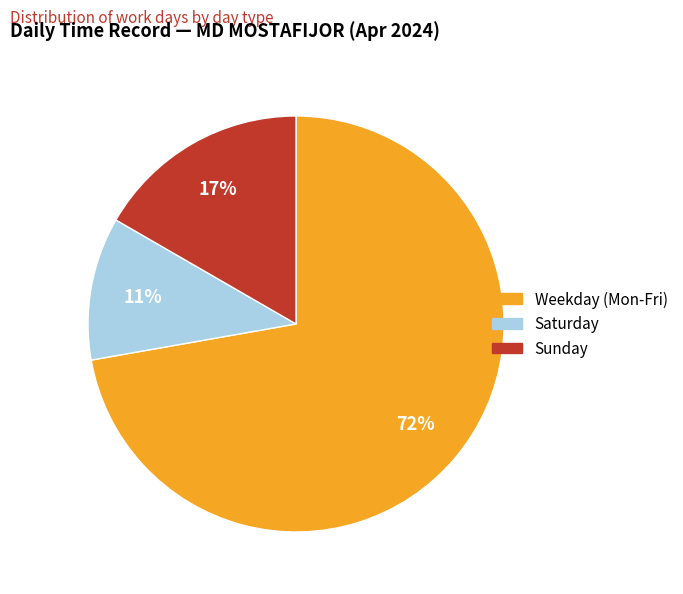

To the nearest percent, what is the average slice percentage?

33%